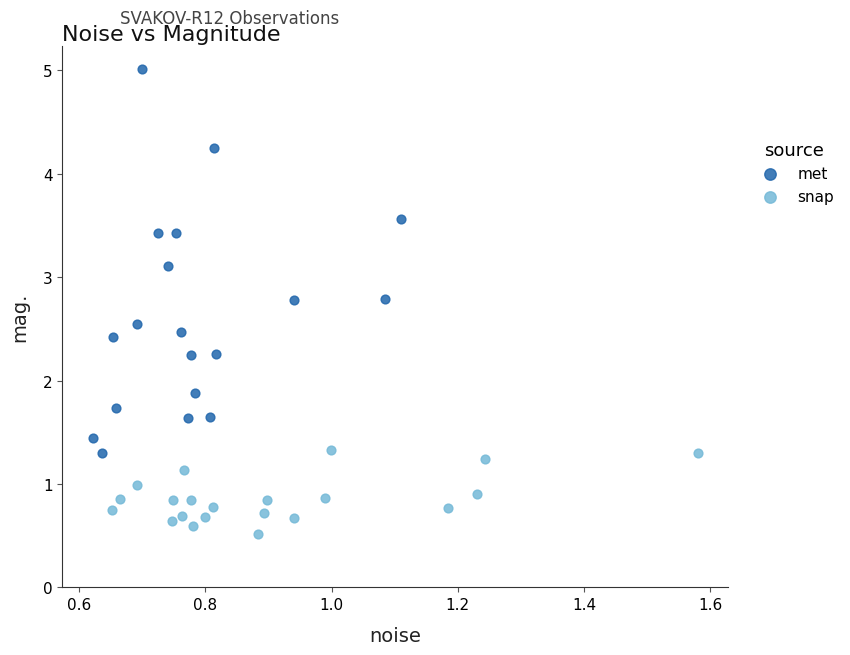

Which series has the widest spread of Y values?

met